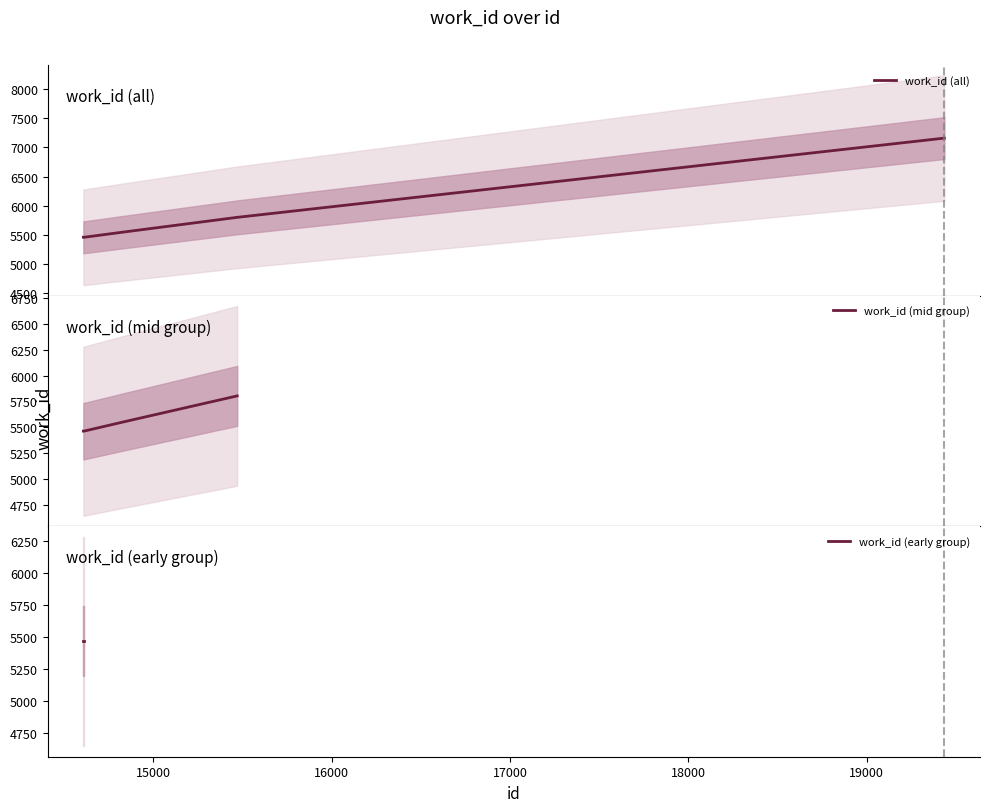

Does the chart display data point markers on the line(s)?

No